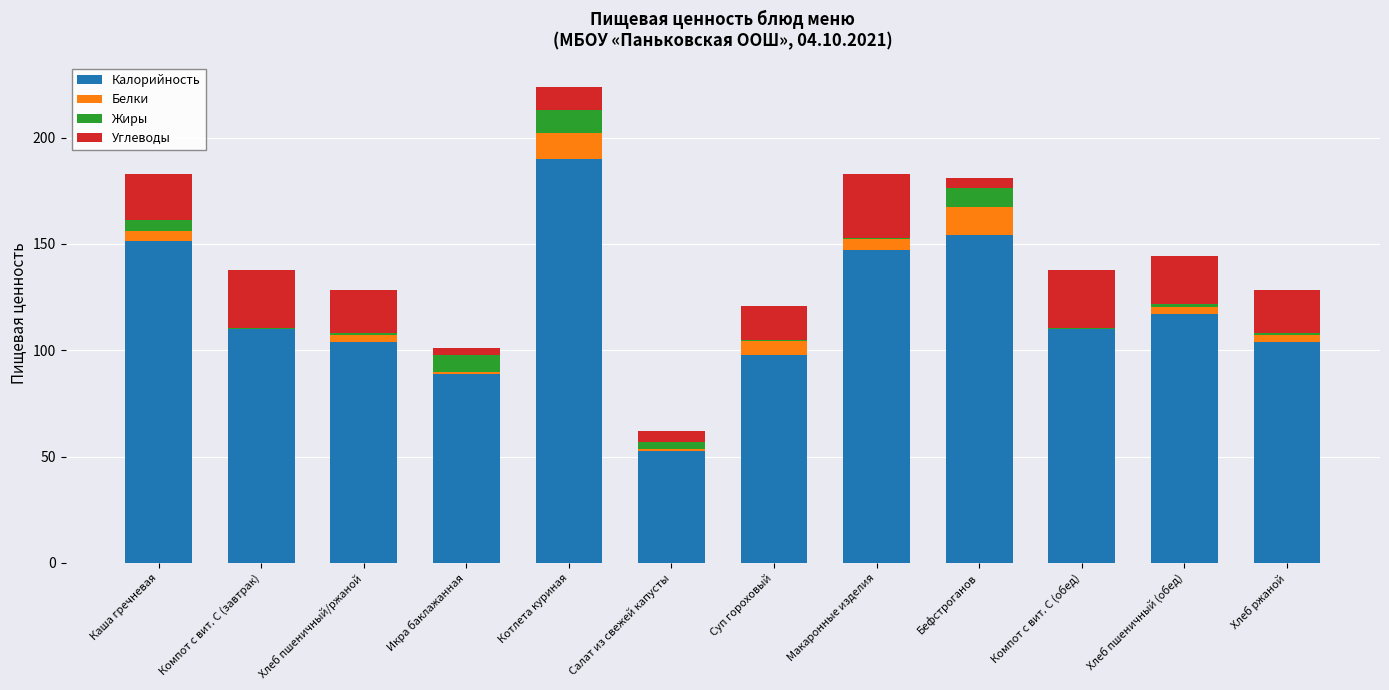

At which label does Калорийность reach its peak?

Котлета куриная